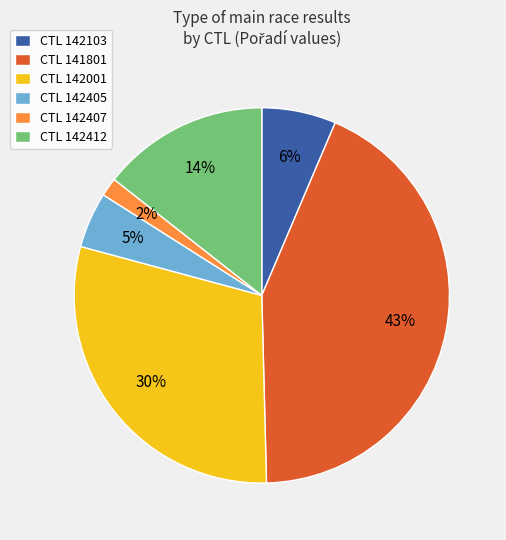

Does any single category account for the majority?

No